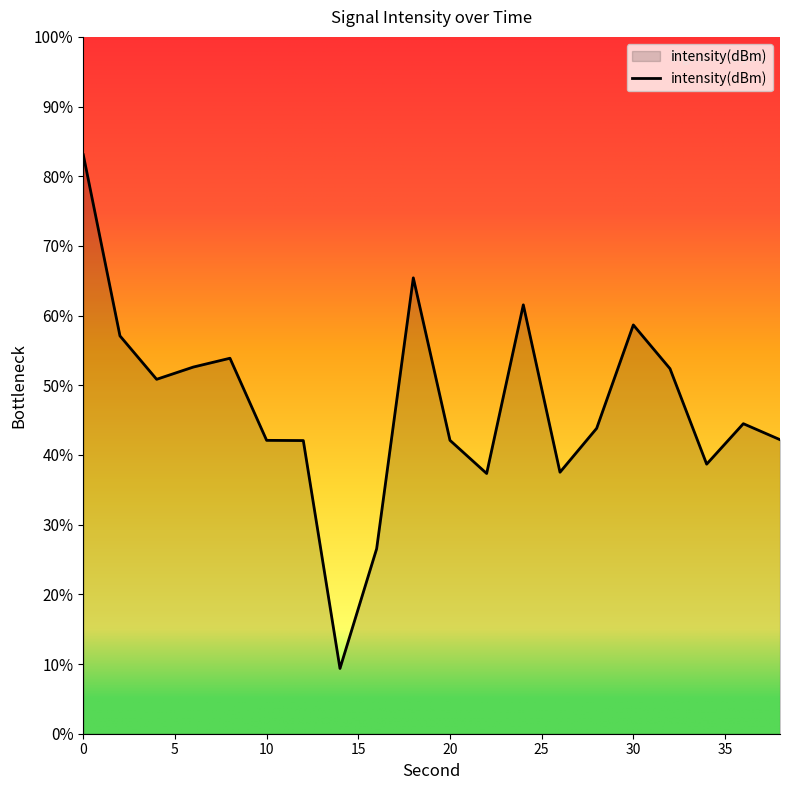

Which has a higher value, 22 or 6?

6